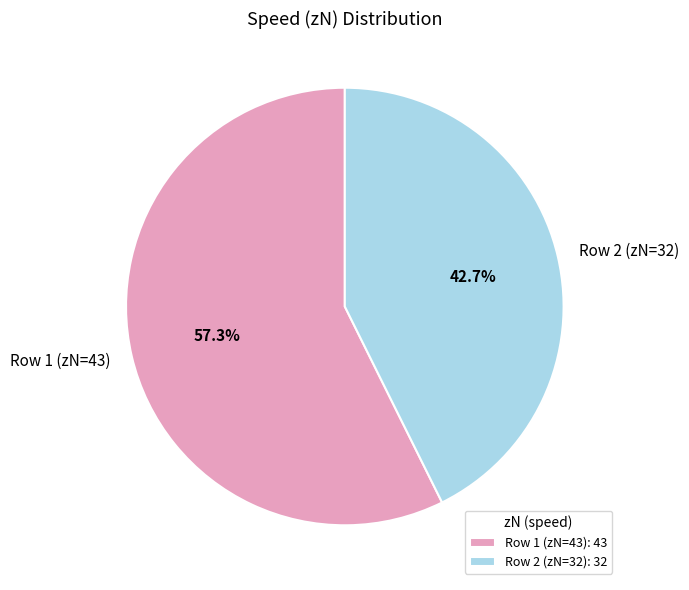

Is there a majority slice in this chart?

Yes